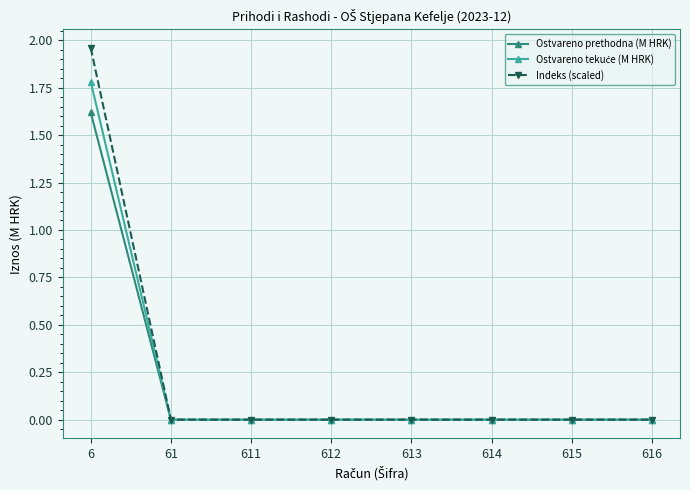

Is it true that Ostvareno prethodna (M HRK) equals 0.0 at 61?

True